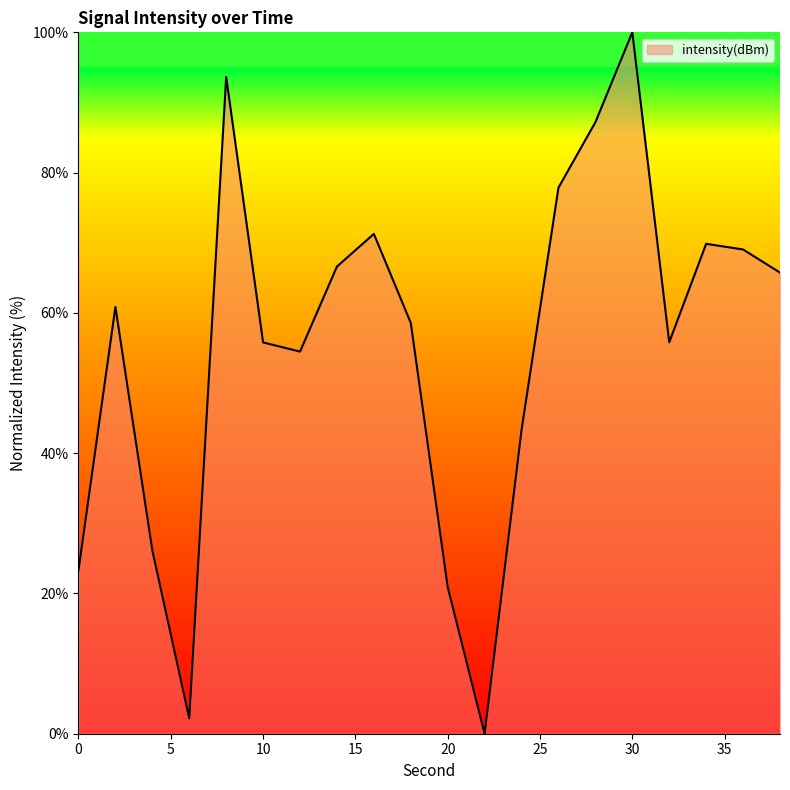

How many lines are shown in the chart?

1